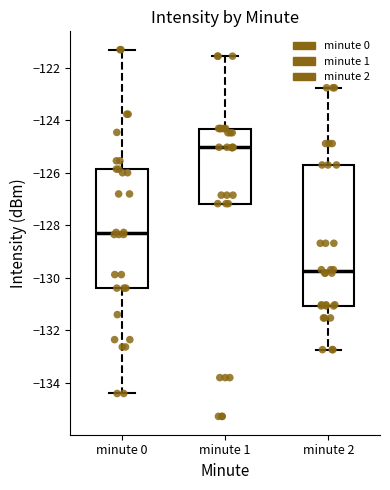

Comparing the boxes themselves (not the whiskers), which one is the tallest?

minute 2